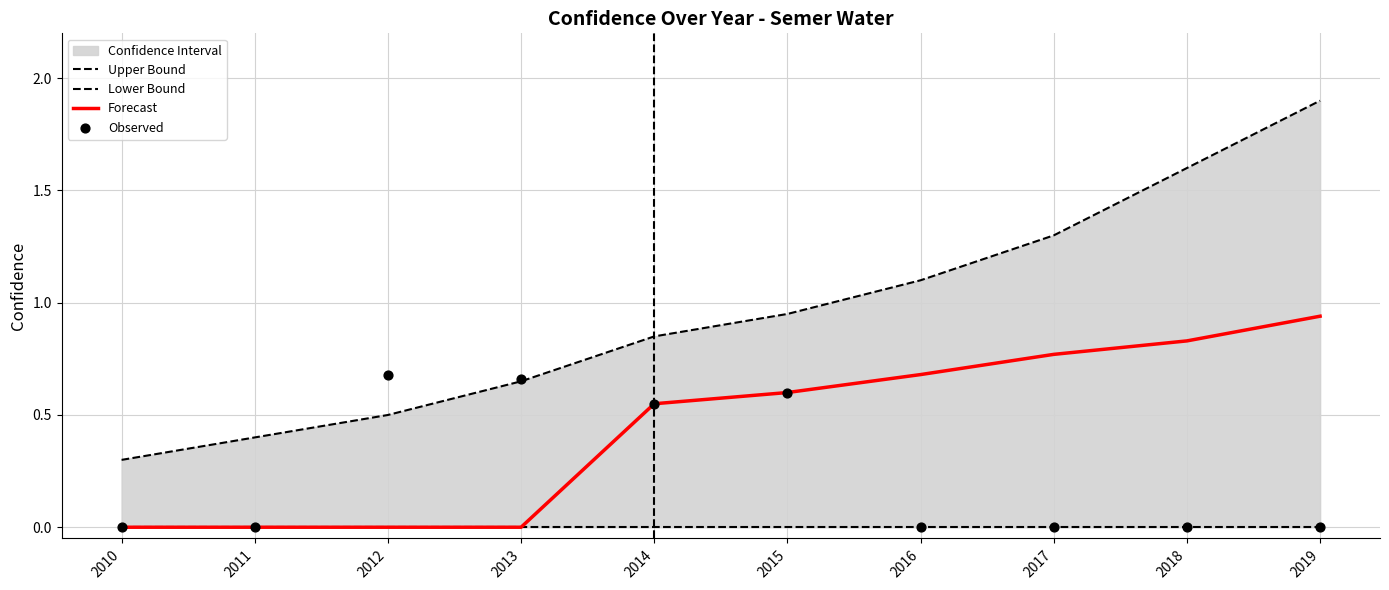

What is the total value across all series at 2012?

1.2